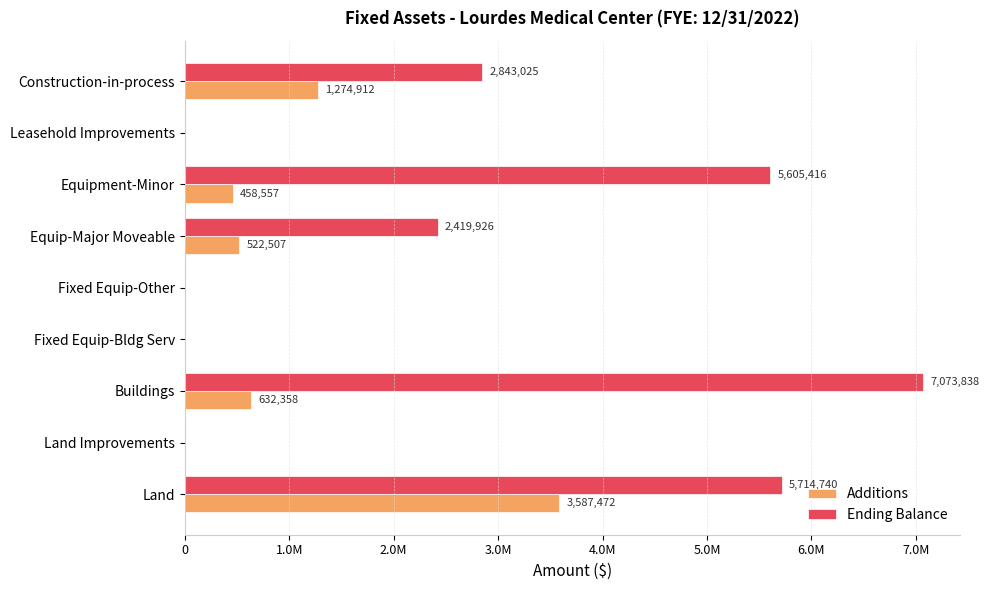

Which series has the widest spread of values?

Ending Balance